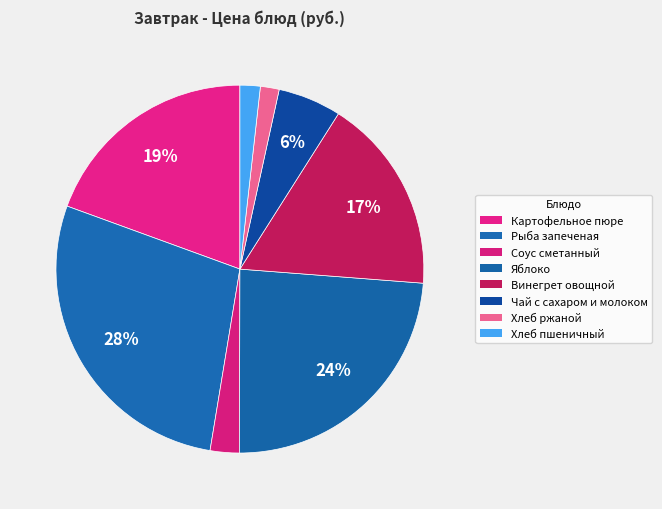

Which category has the biggest portion of the pie?

Рыба запеченая